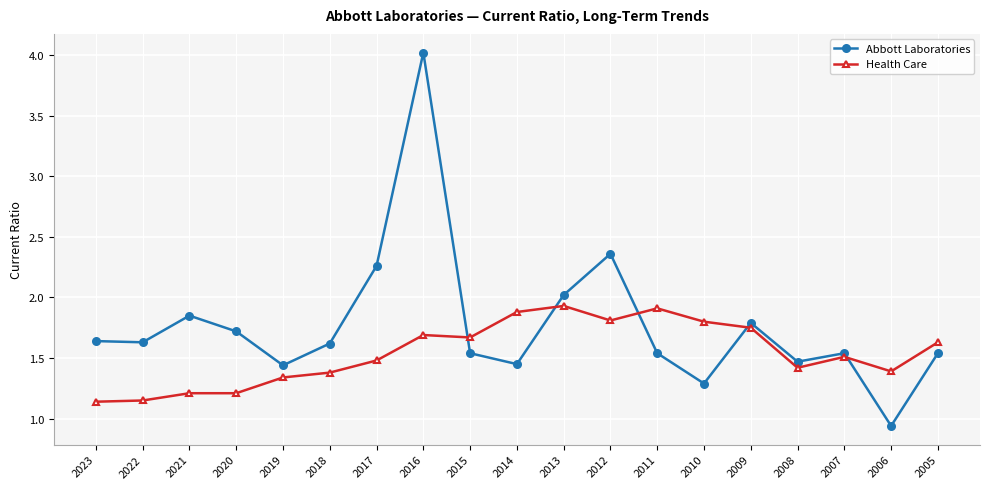

What is the sum of all Abbott Laboratories values?

33.7